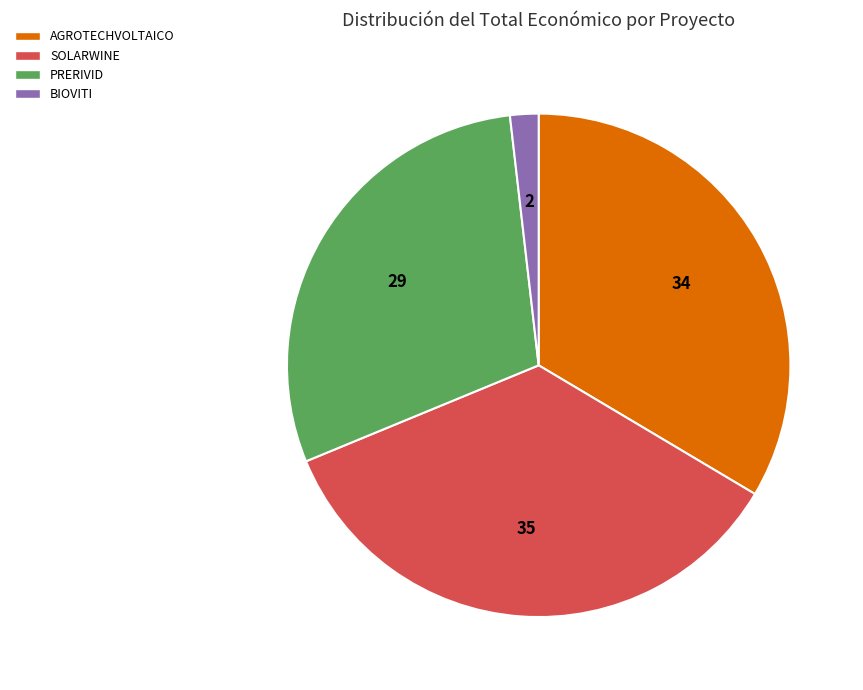

Between PRERIVID and BIOVITI, which is larger?

PRERIVID